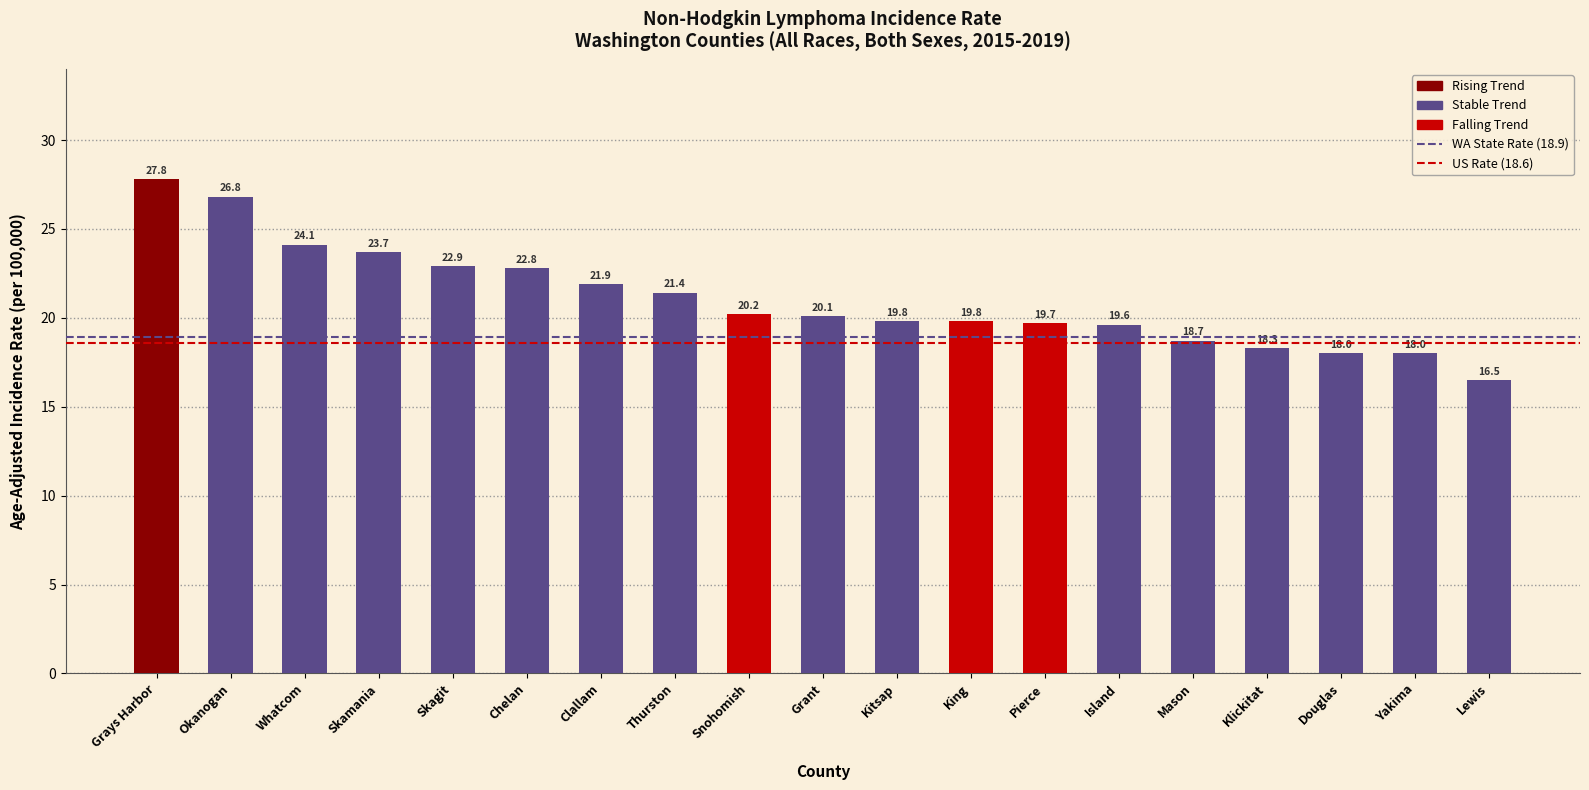

Which category has the lowest value across all series?

Lewis